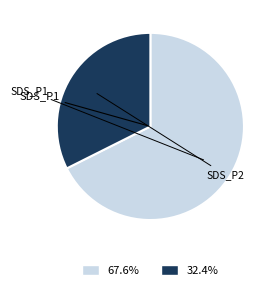

Does any single category account for the majority?

Yes